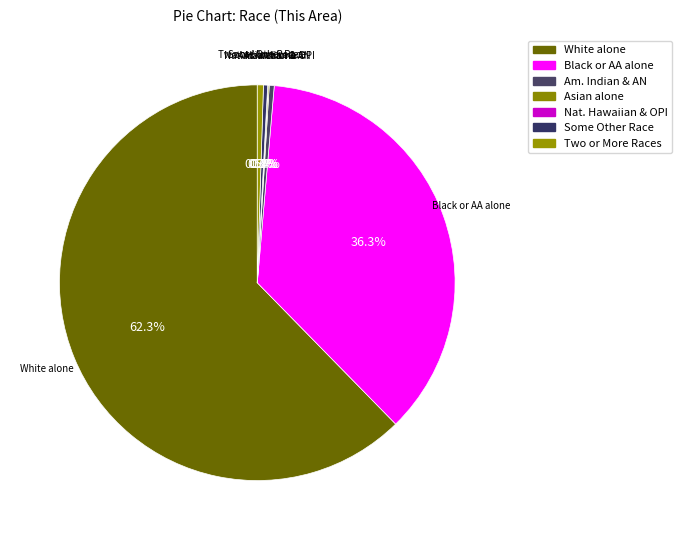

Which category accounts for the majority?

White alone